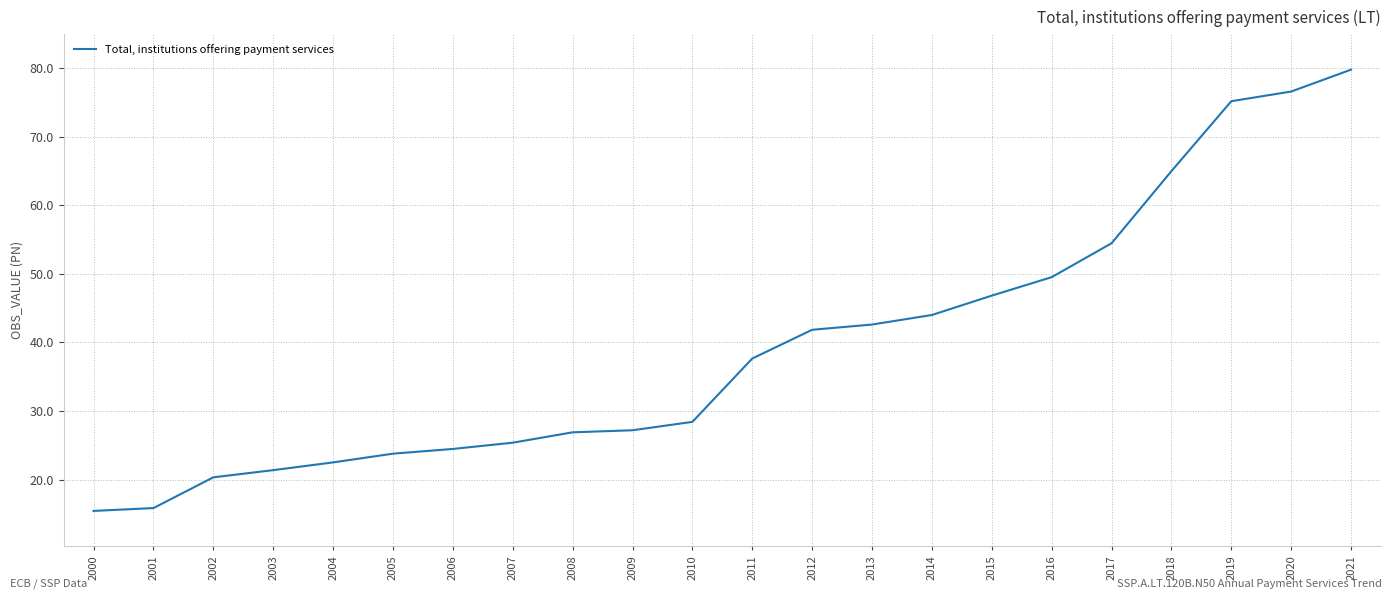

Count the number of categories in the chart.

22